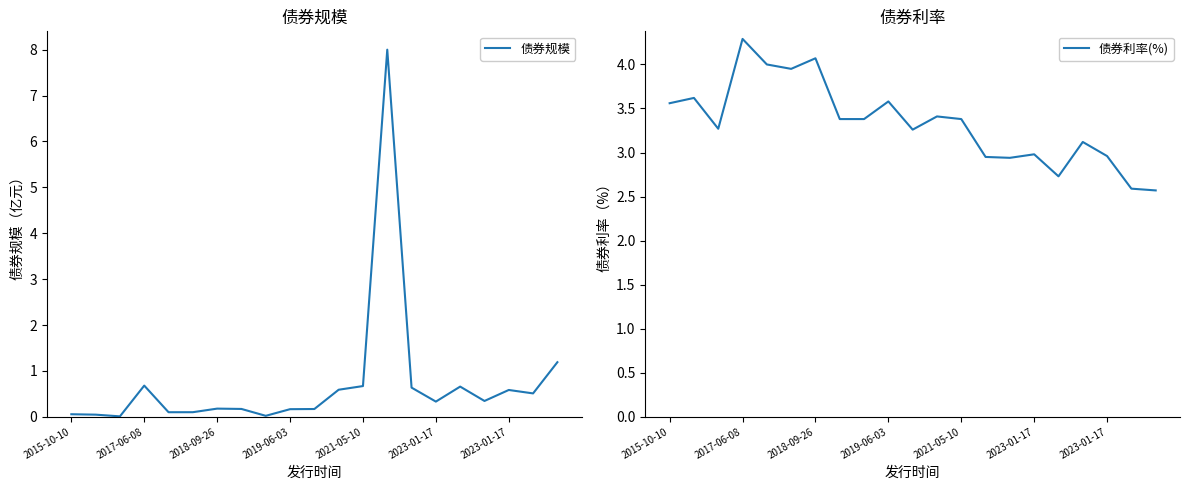

Where is the first local maximum for 债券利率(%)?

2017-06-08